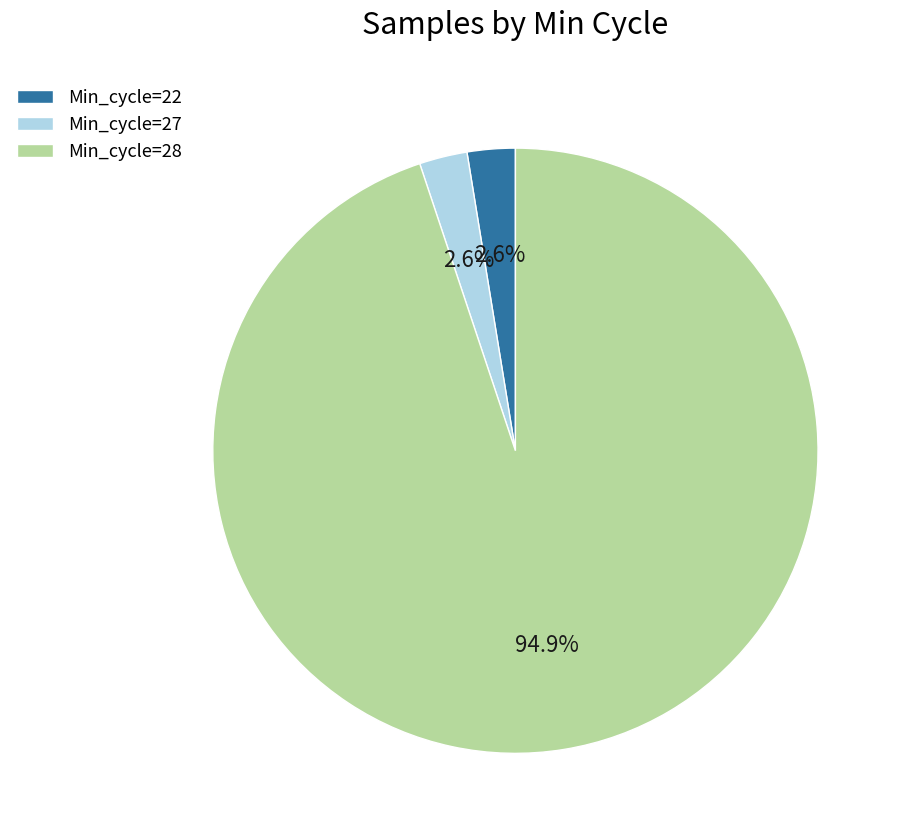

What is the largest slice in the pie chart?

Min_cycle=28